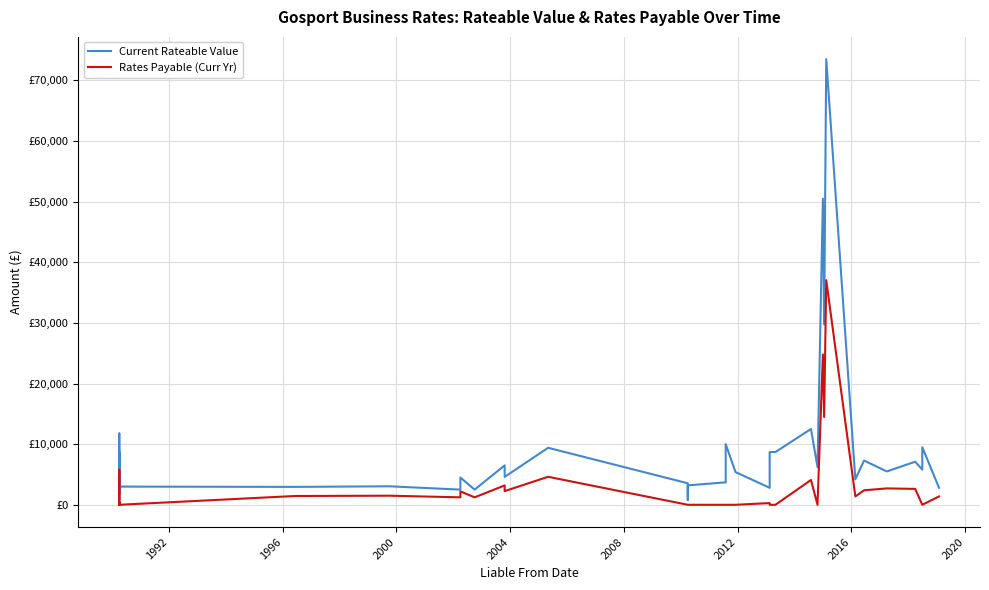

Which series has the widest spread of values?

Current Rateable Value